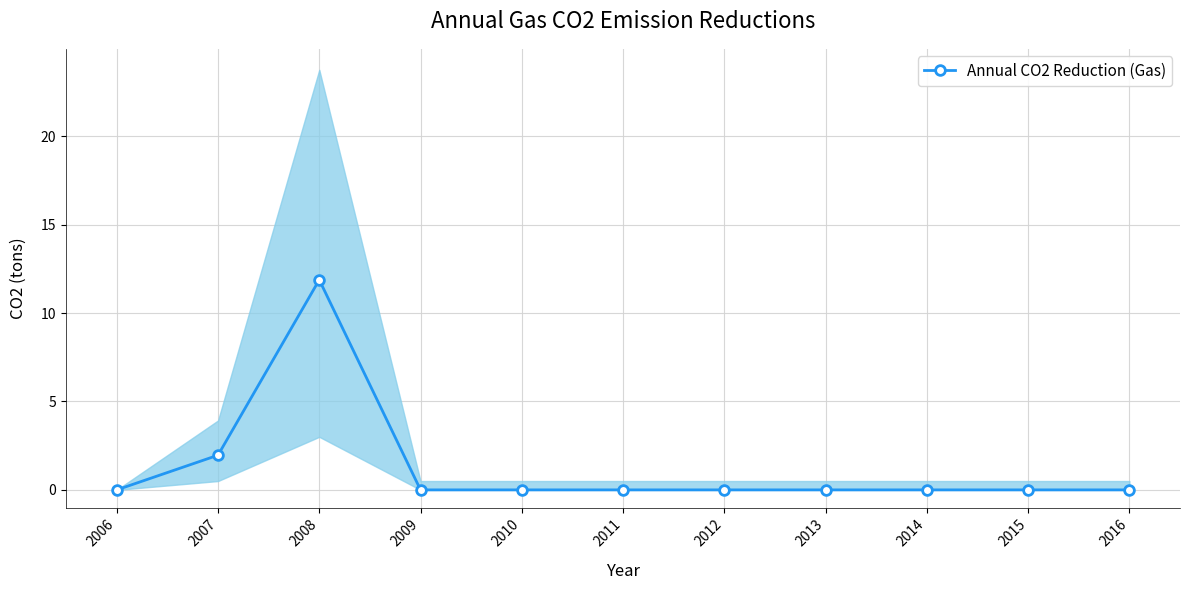

Does the chart have visible grid lines?

Yes